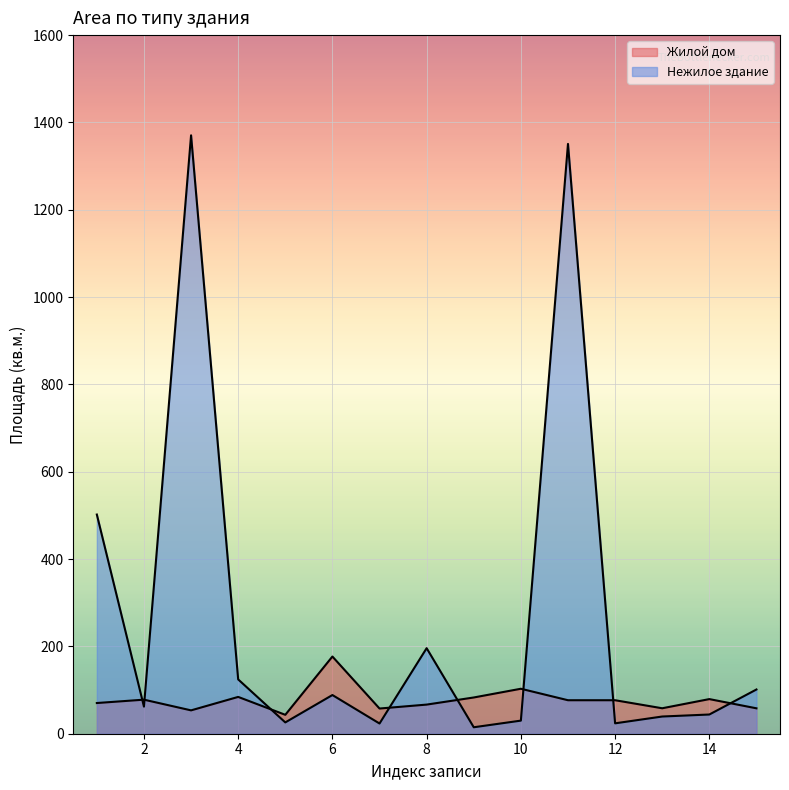

What is the sum of all Нежилое здание values?

3996.9